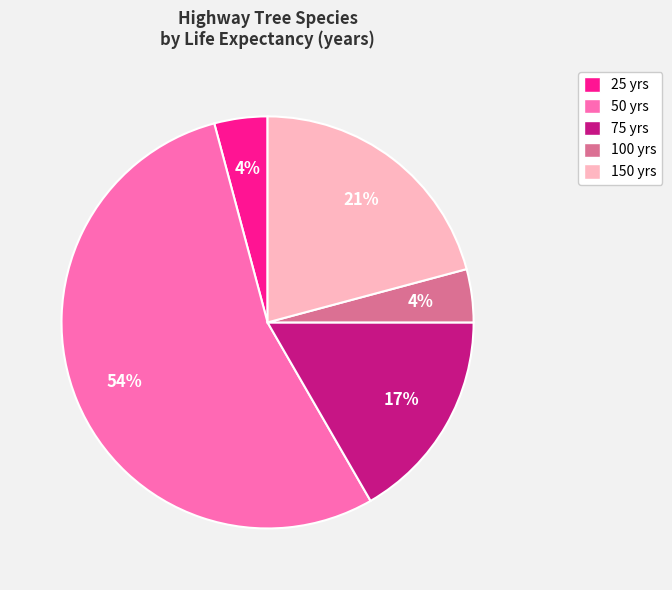

To the nearest percent, what is the average slice percentage?

20%